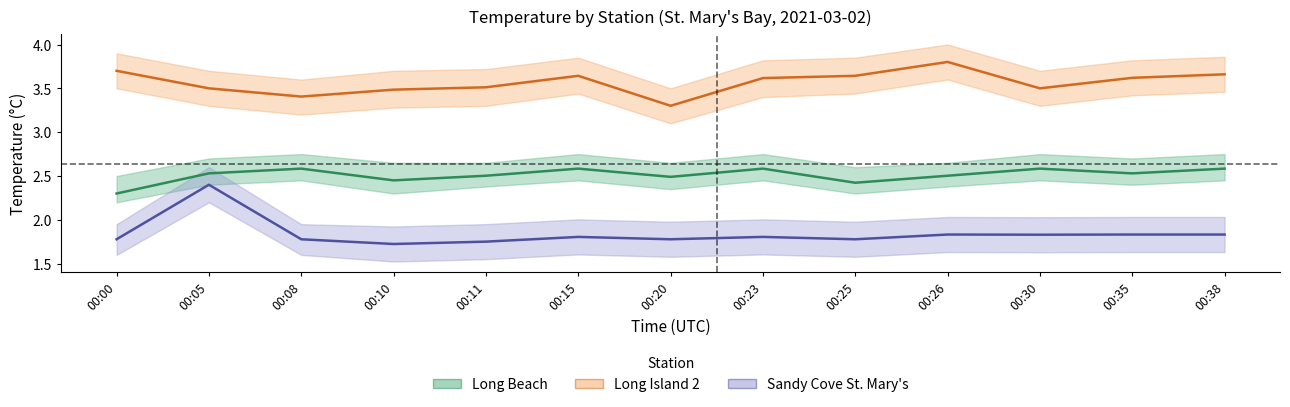

Between 00:26 and 00:08, which is larger?

00:08